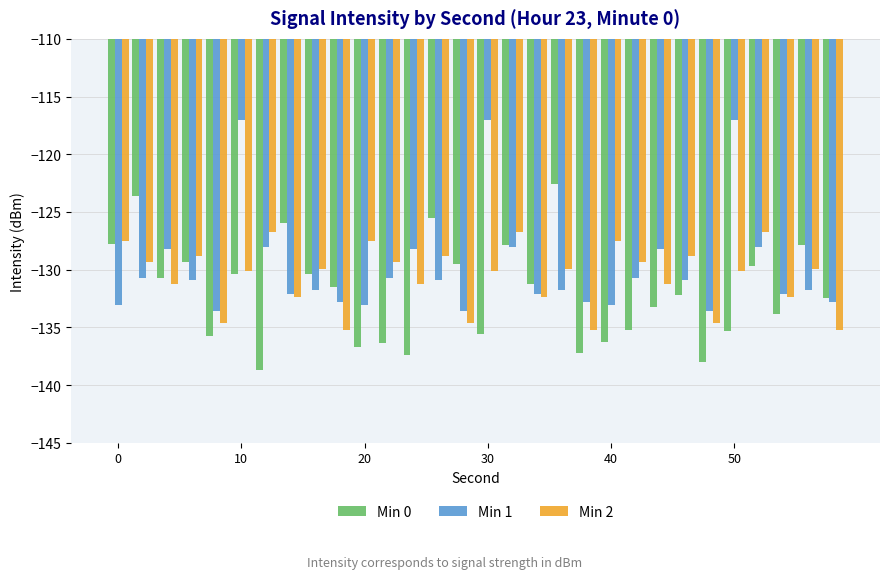

What is the lowest value of the Min 0 series?

-138.7